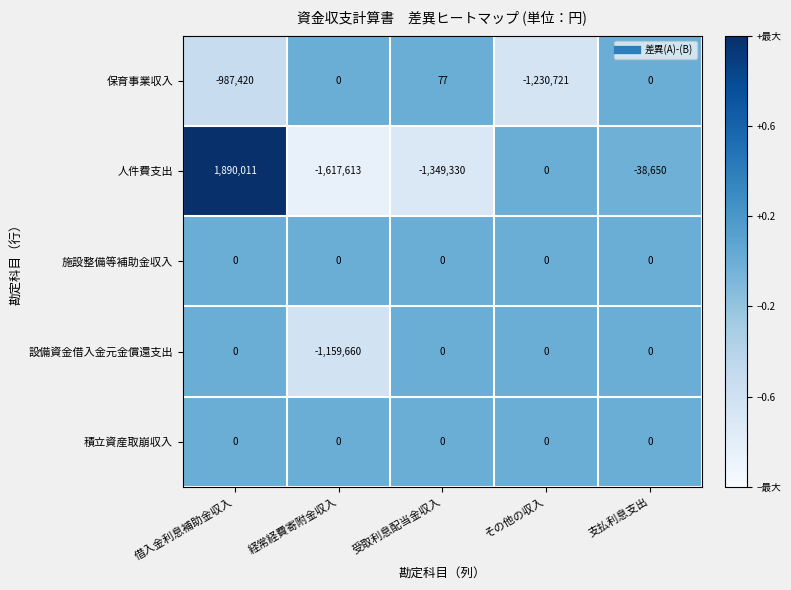

Which series has the widest spread of values?

人件費支出